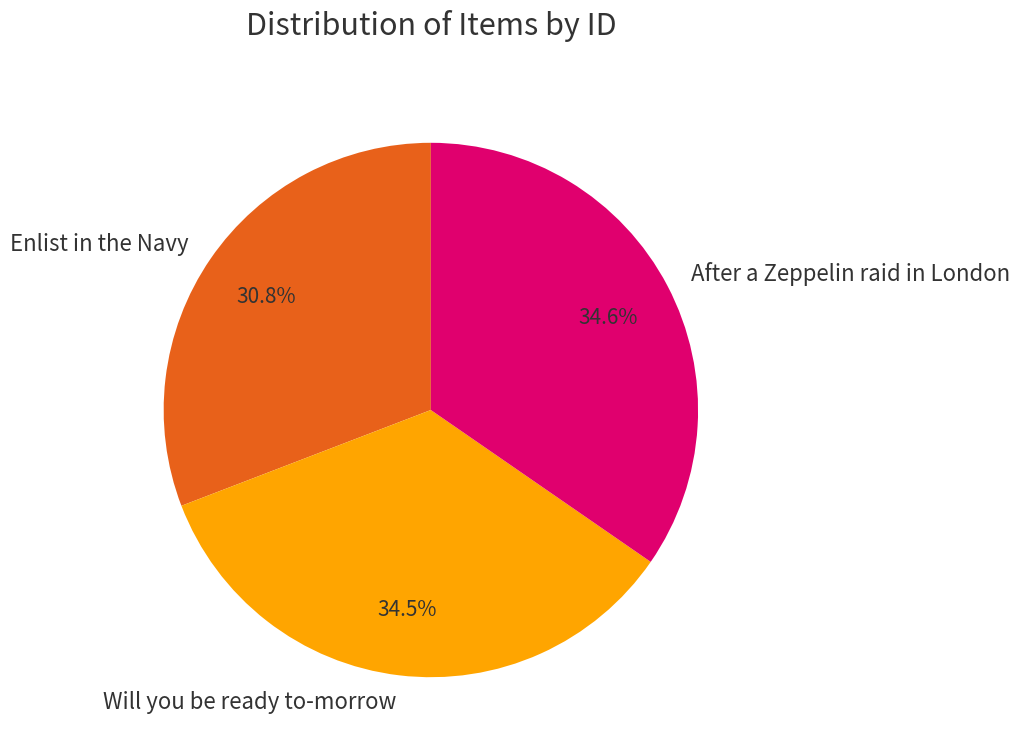

True or false: Enlist in the Navy accounts for 31% of the total.

True